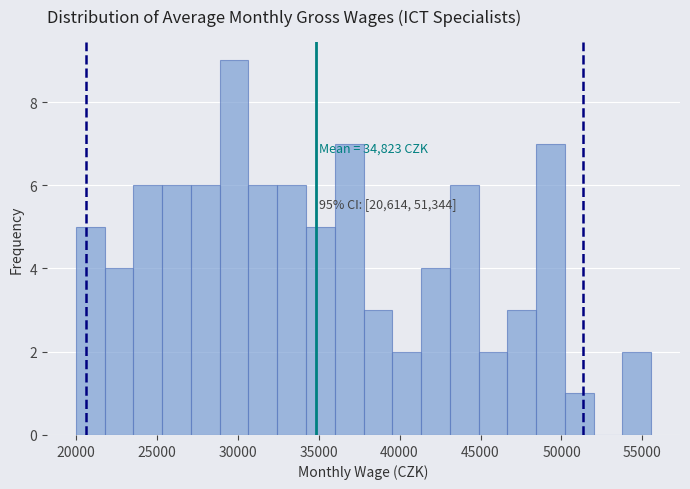

Around what value on the x-axis is the tallest bar? Give the approximate position of its centre, as read against the axis.

30000